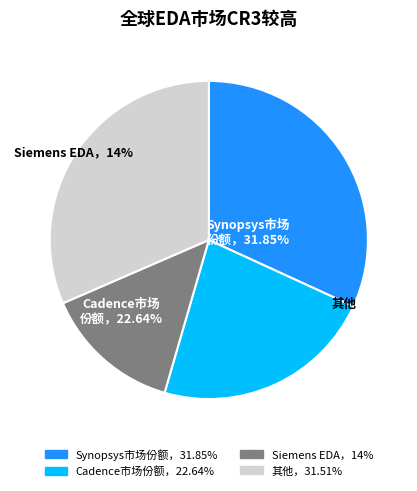

True or false: 10 accounts for 4% of the total.

False